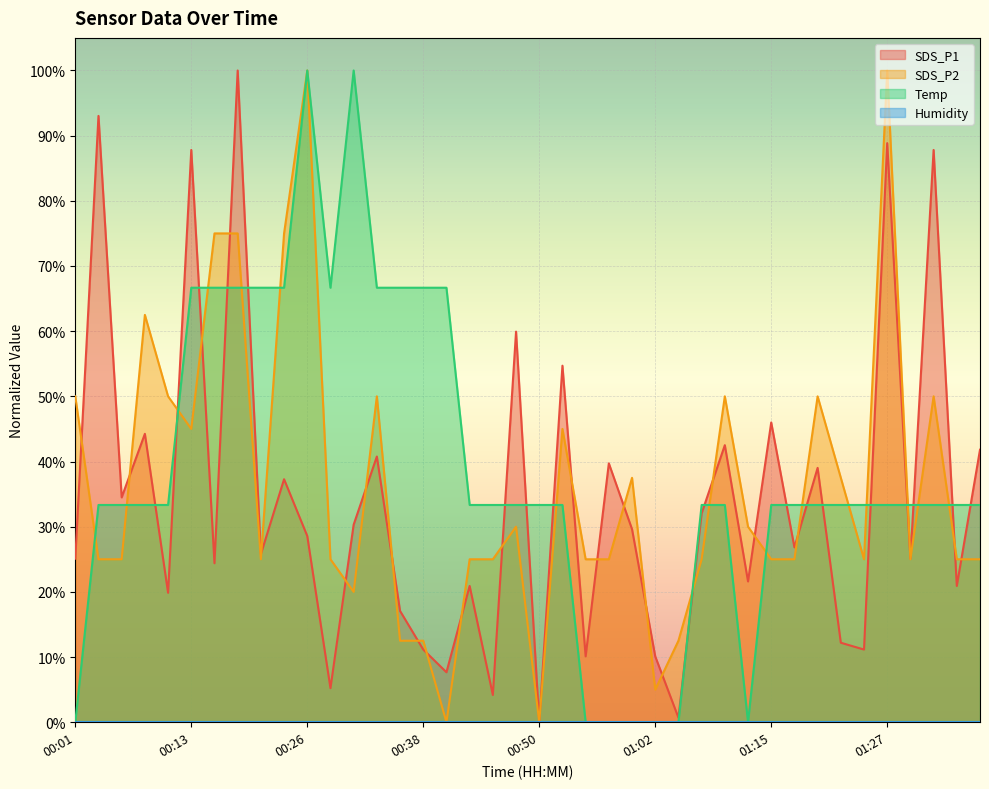

What is the difference between the highest and lowest values at 01:05?

12.5